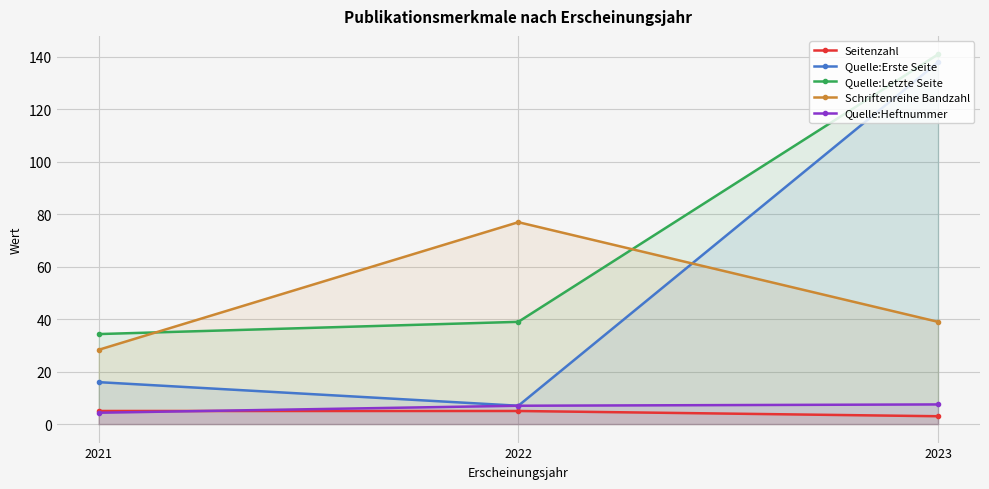

How many lines are shown in the chart?

5